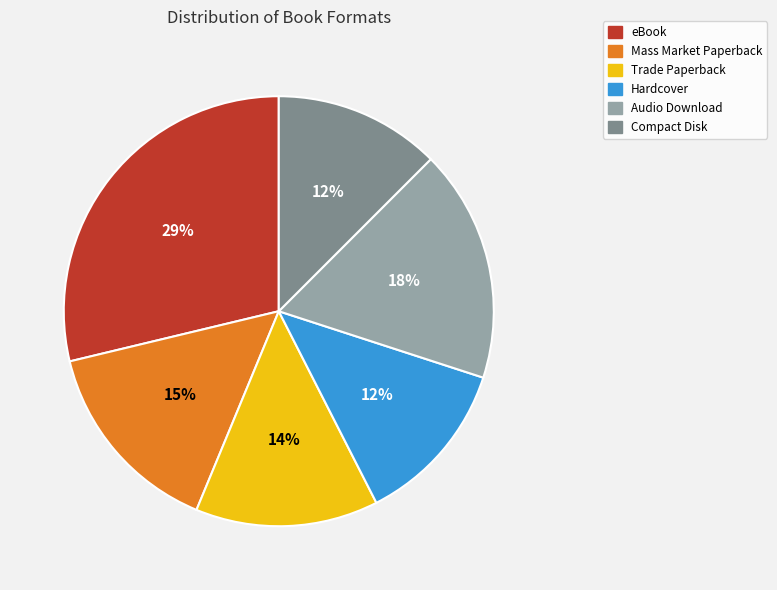

How many segments does this pie chart have?

6